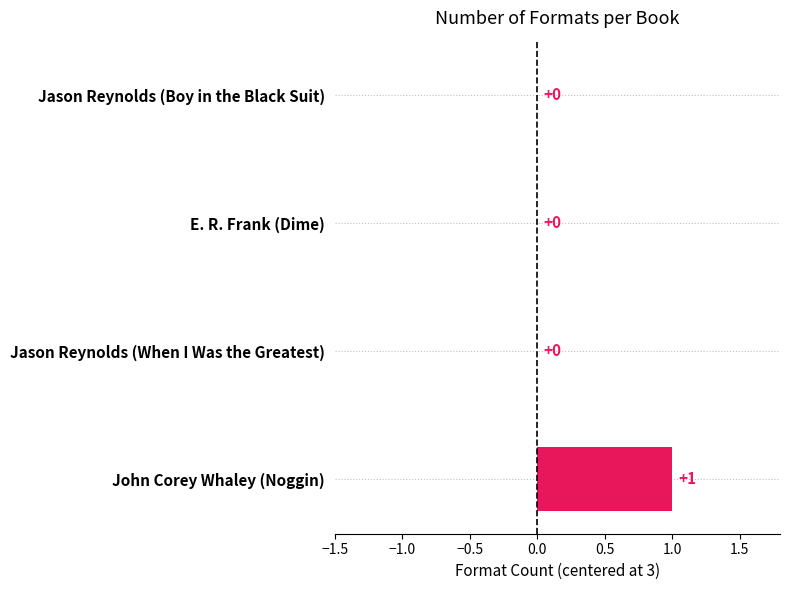

How many values are between 0 and 1?

4